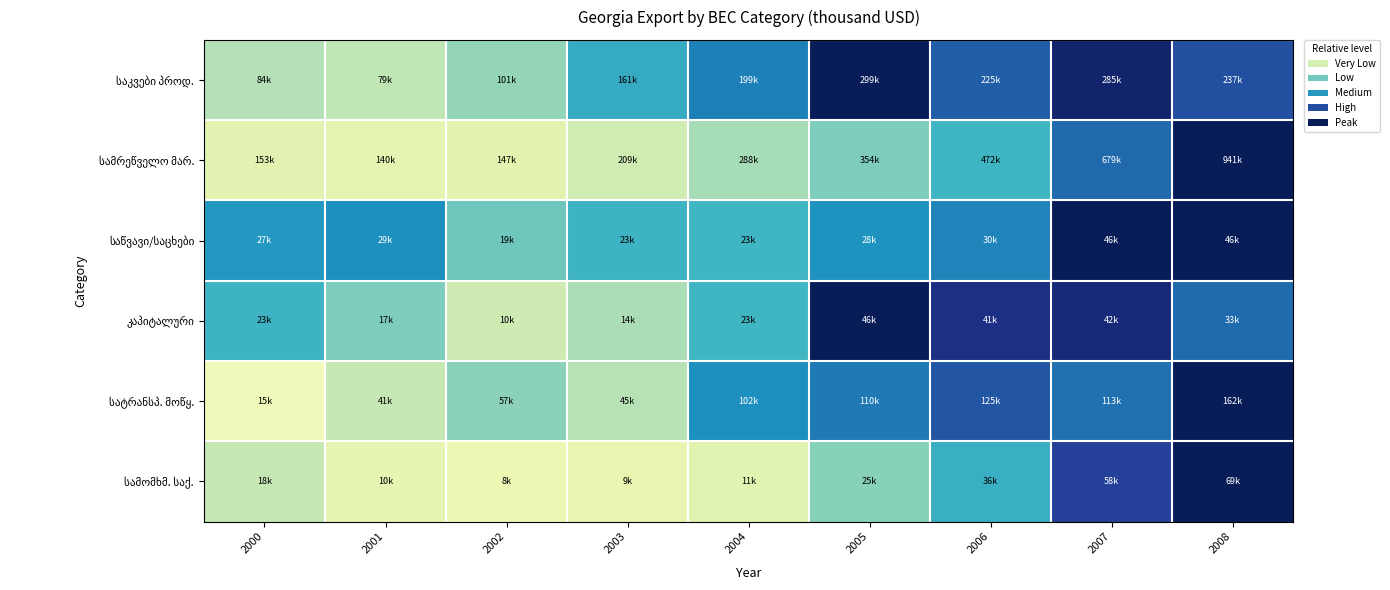

What is the difference between the highest and lowest values at 2004?

0.5